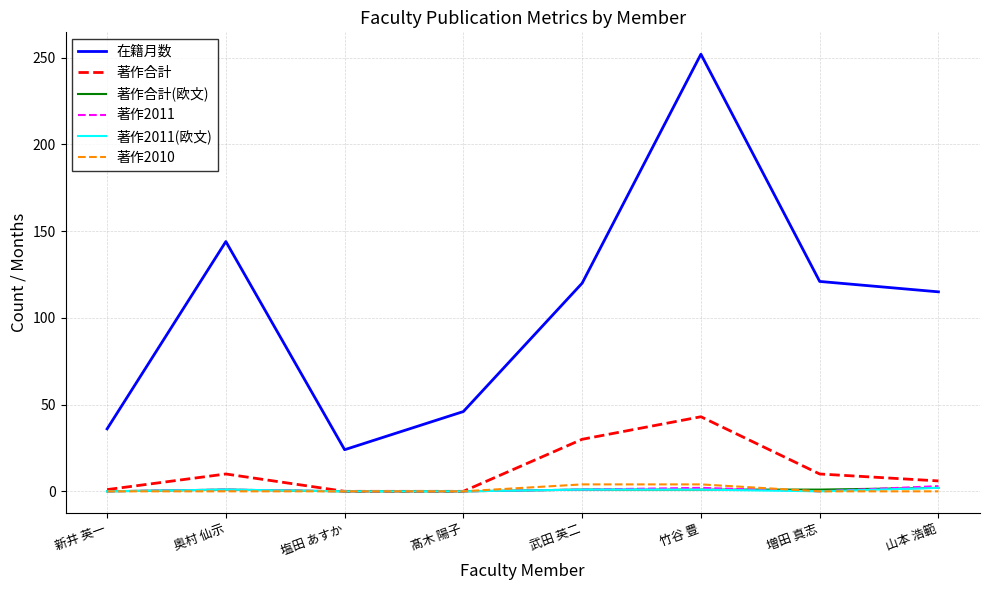

What is the spread (max minus min) of values at 増田 真志?

121